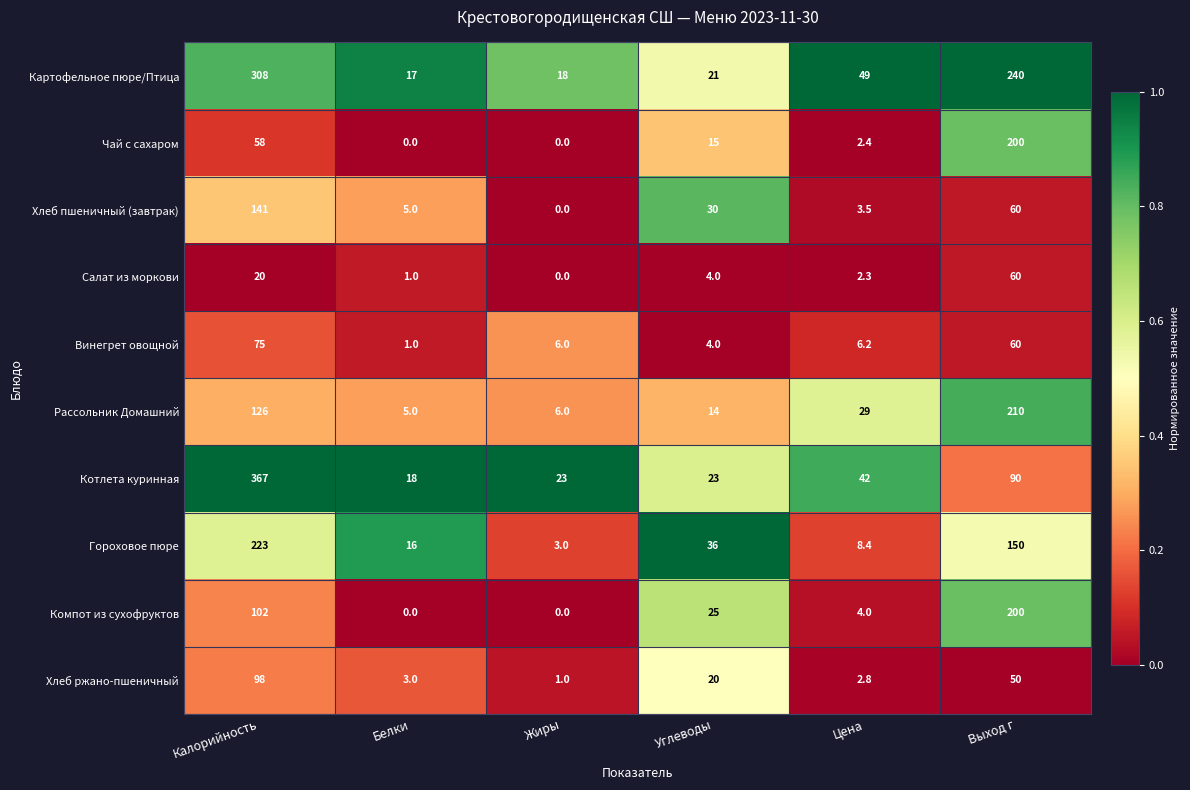

Which category has the highest value in the Чай с сахаром series?

Выход г